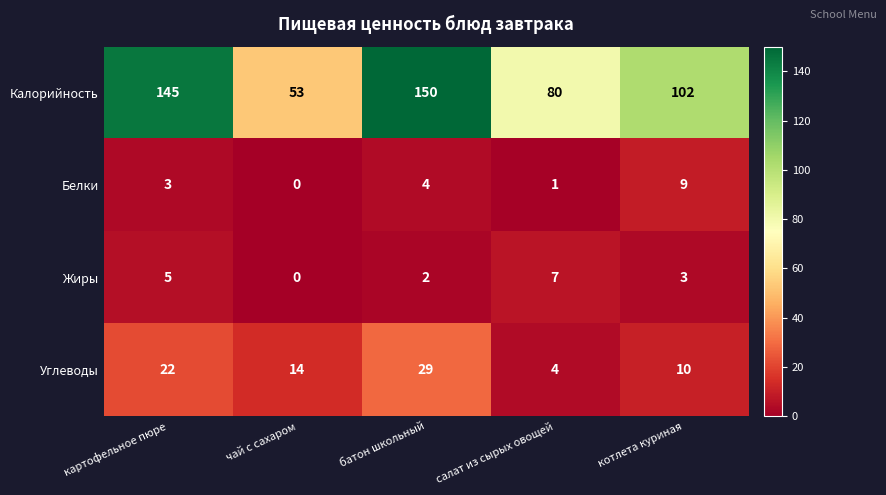

Reading left to right, list all the values displayed in this chart.

Калорийность: картофельное пюре=145	чай с сахаром=53	батон школьный=150	салат из сырых овощей=80	котлета куриная=102
Белки: картофельное пюре=3	чай с сахаром=0	батон школьный=4	салат из сырых овощей=1	котлета куриная=9
Жиры: картофельное пюре=5	чай с сахаром=0	батон школьный=2	салат из сырых овощей=7	котлета куриная=3
Углеводы: картофельное пюре=22	чай с сахаром=14	батон школьный=29	салат из сырых овощей=4	котлета куриная=10